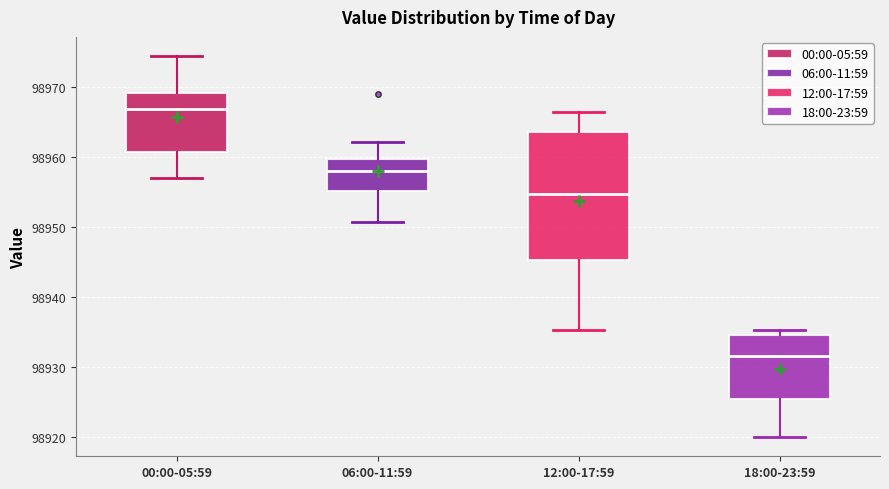

Reading left to right, read every box against the y-axis: the position of its median line, the range the box covers, and the ends of its whiskers. The values are not printed on the chart, so give them approximately, as read against the axis.

00:00-05:59: median 98967, box 98961 to 98969, whiskers 98957 to 98974
06:00-11:59: median 98958, box 98955 to 98960, whiskers 98951 to 98962
12:00-17:59: median 98955, box 98945 to 98964, whiskers 98935 to 98966
18:00-23:59: median 98932, box 98926 to 98935, whiskers 98920 to 98935 (just above the box's upper edge)